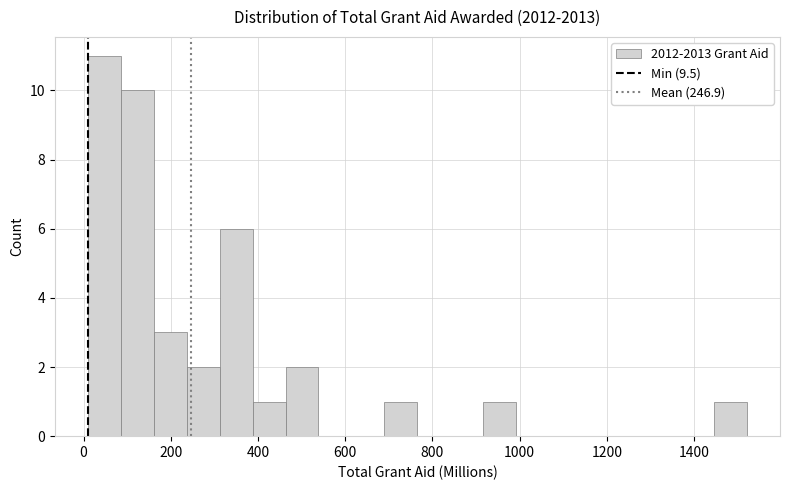

Around what value on the x-axis is the tallest bar? Give the approximate position of its centre, as read against the axis.

40